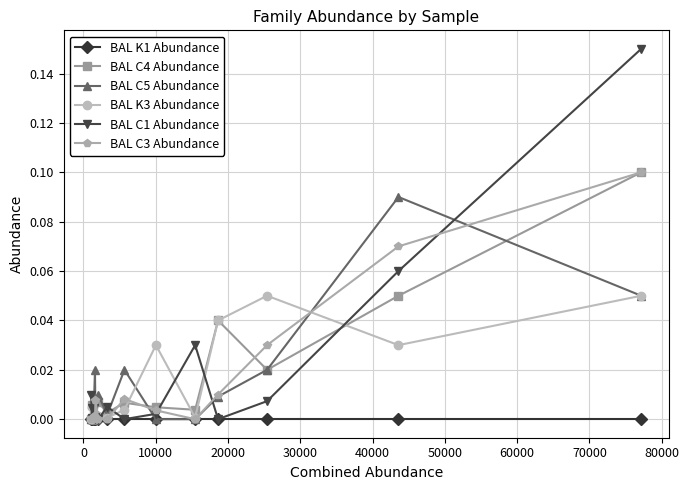

Which series has the widest spread of values?

BAL C1 Abundance